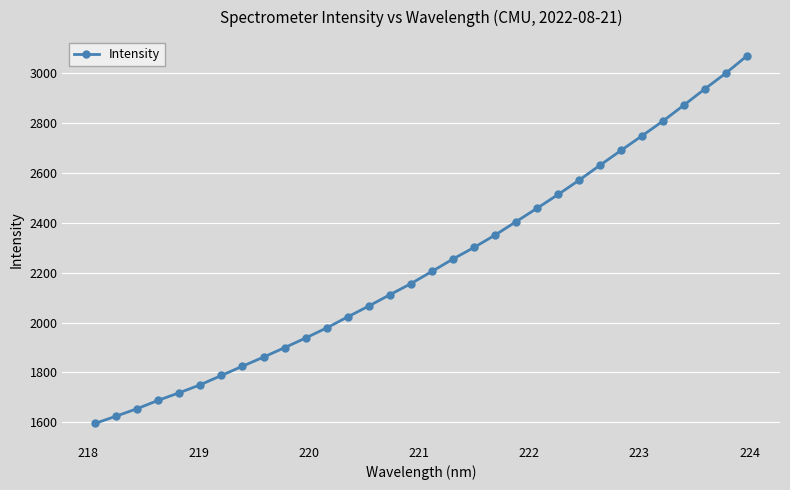

What is the value of the 14th point from the left?

2066.3